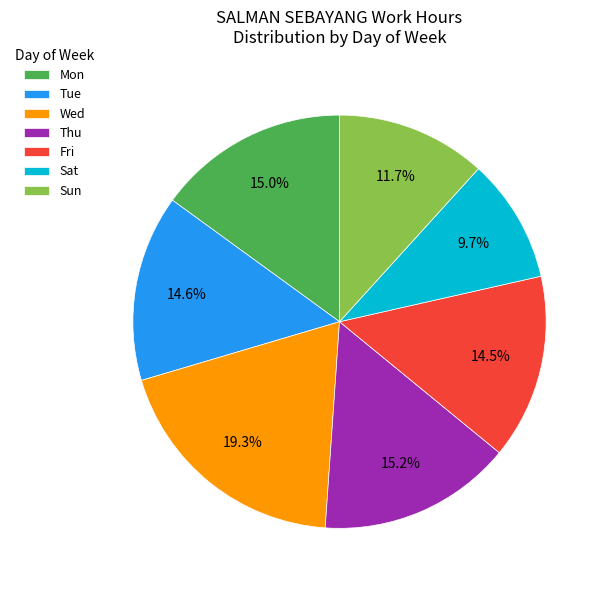

Is Wed the majority of the pie?

No